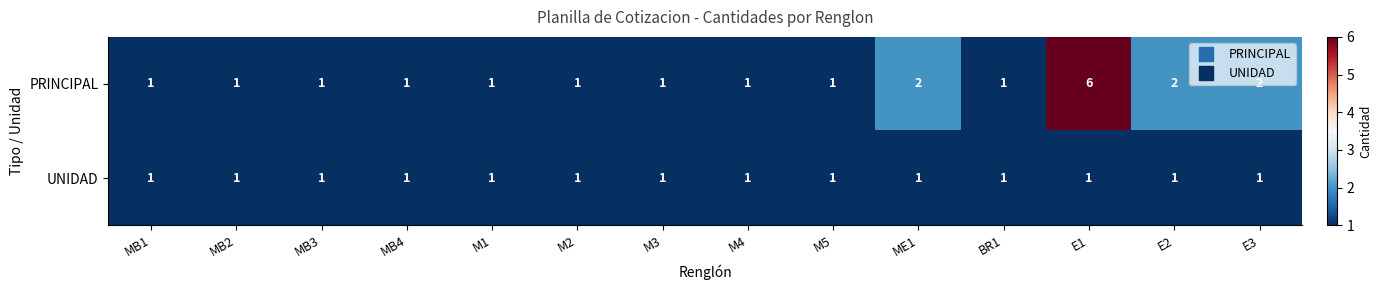

The PRINCIPAL series shows 1 at M3. True or false?

True